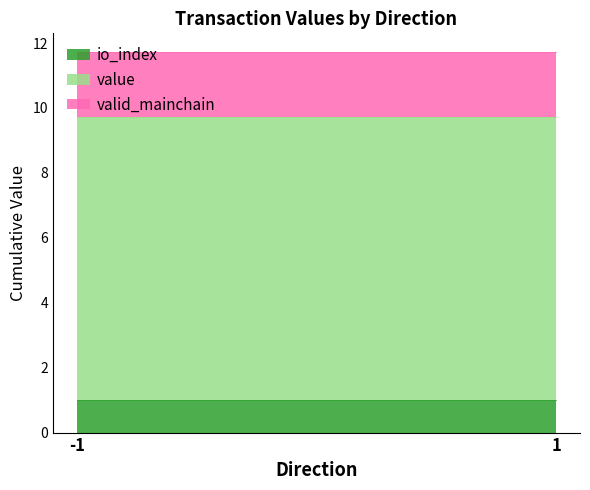

At which category does the chart reach its peak across all series?

-1